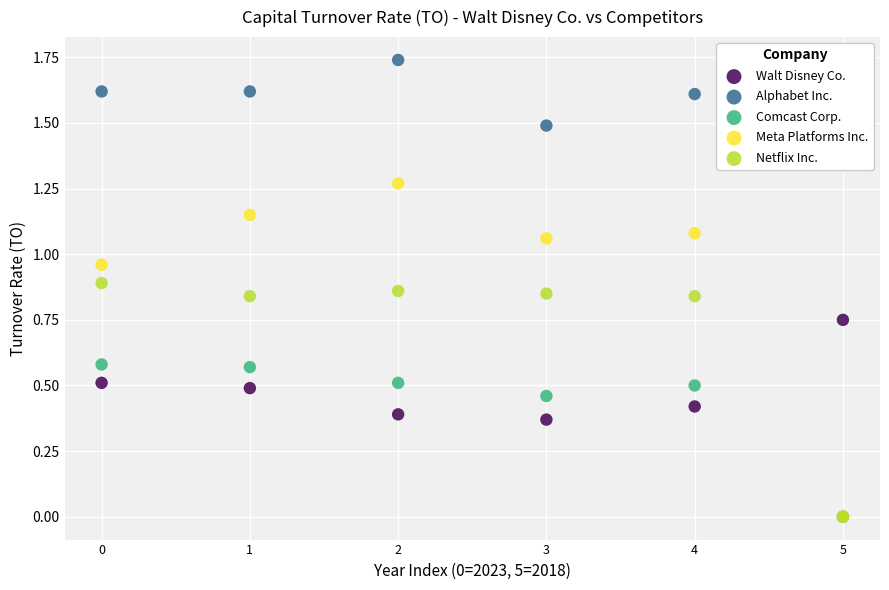

Which series reaches the maximum Y coordinate?

Alphabet Inc.